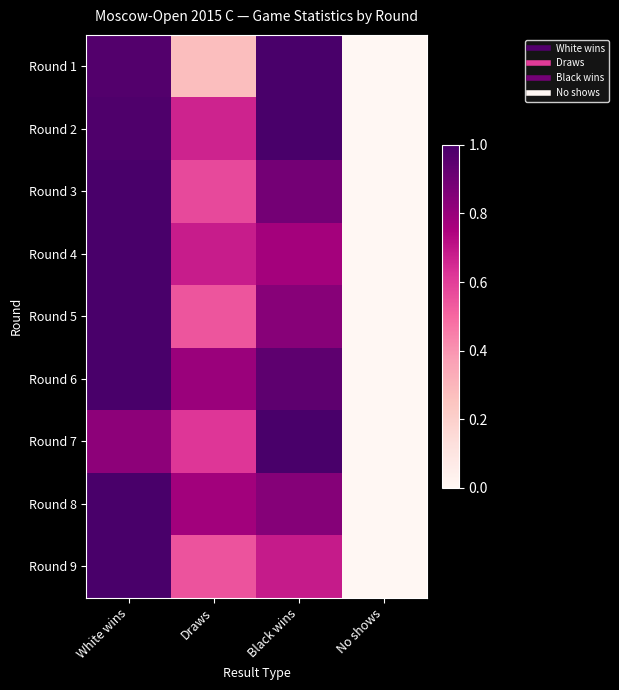

Reading left to right, extract all data points from this chart.

Round 1: White wins=1.0	Draws=0.3	Black wins=1.0	No shows=0.0
Round 2: White wins=1.0	Draws=0.7	Black wins=1.0	No shows=0.0
Round 3: White wins=1.0	Draws=0.6	Black wins=0.9	No shows=0.0
Round 4: White wins=1.0	Draws=0.7	Black wins=0.8	No shows=0.0
Round 5: White wins=1.0	Draws=0.5	Black wins=0.8	No shows=0.0
Round 6: White wins=1.0	Draws=0.8	Black wins=0.9	No shows=0.0
Round 7: White wins=0.8	Draws=0.6	Black wins=1.0	No shows=0.0
Round 8: White wins=1.0	Draws=0.8	Black wins=0.8	No shows=0.0
Round 9: White wins=1.0	Draws=0.5	Black wins=0.7	No shows=0.0